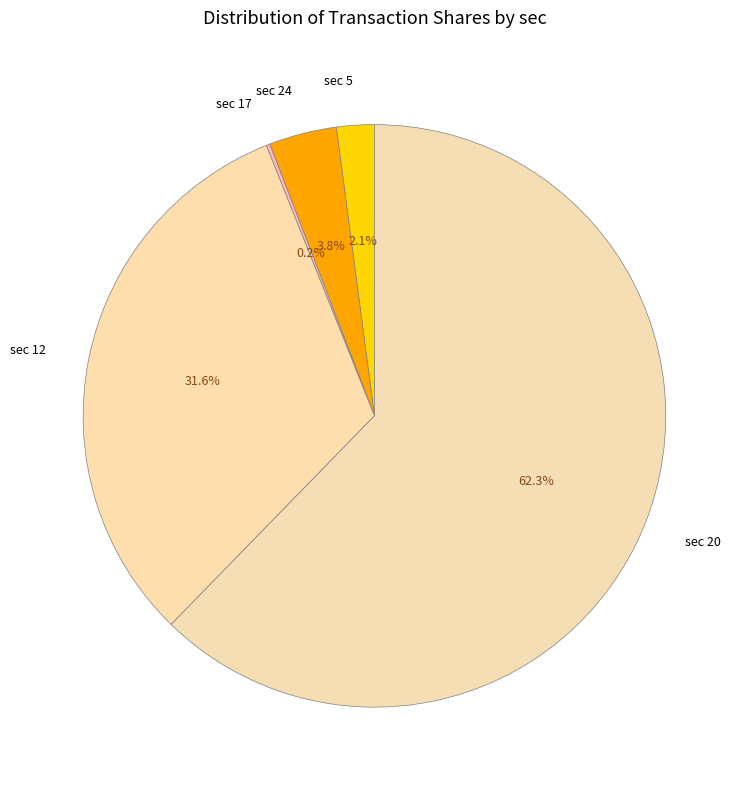

What is the ratio of the value at sec 20 to the value at sec 12?

2.0